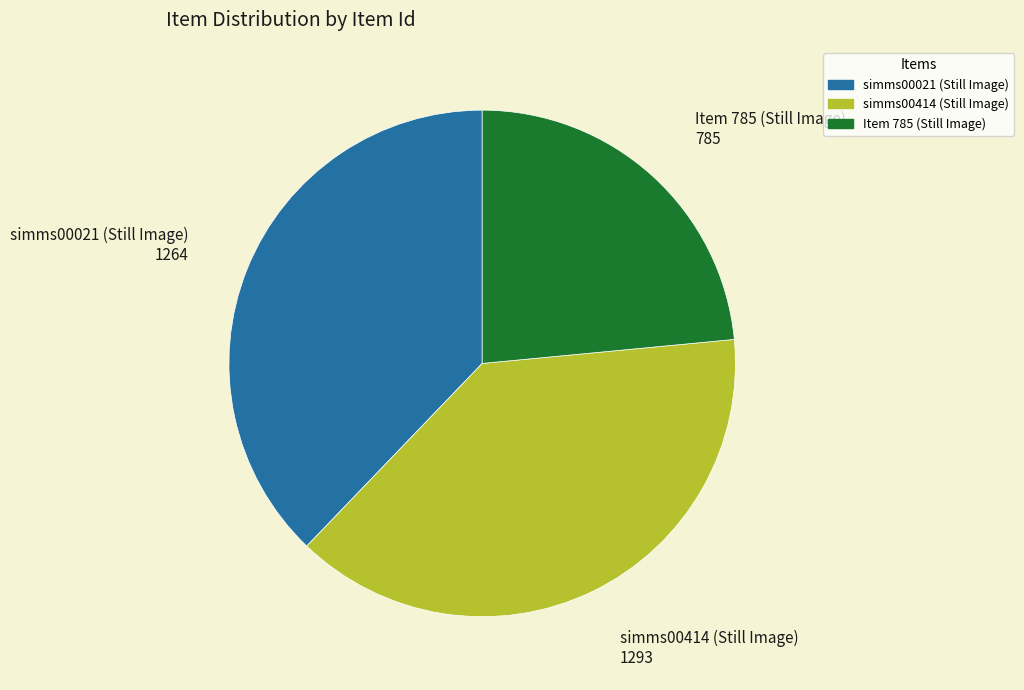

Do simms00414 (Still Image) and Item 785 (Still Image) together represent more than half of the pie?

Yes